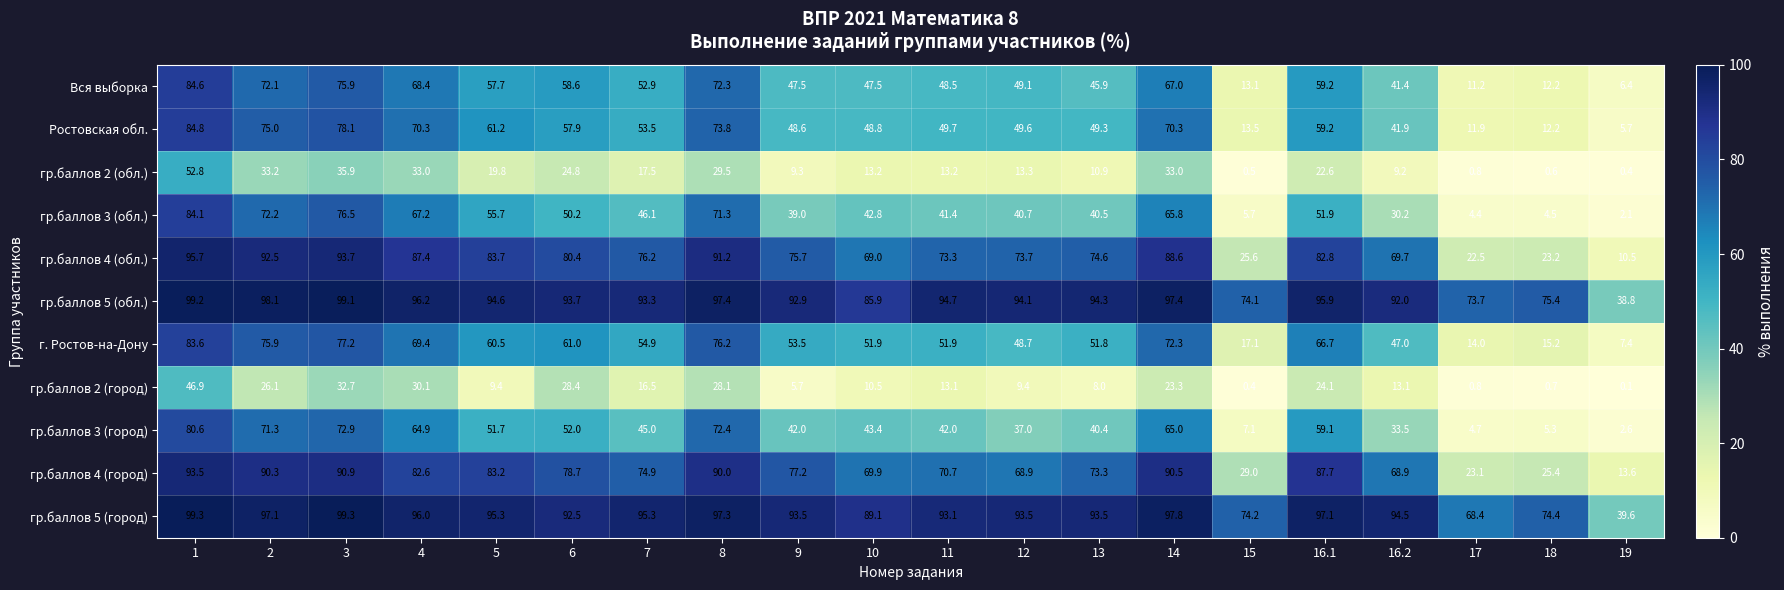

At how many categories does at least one series exceed 90?

15